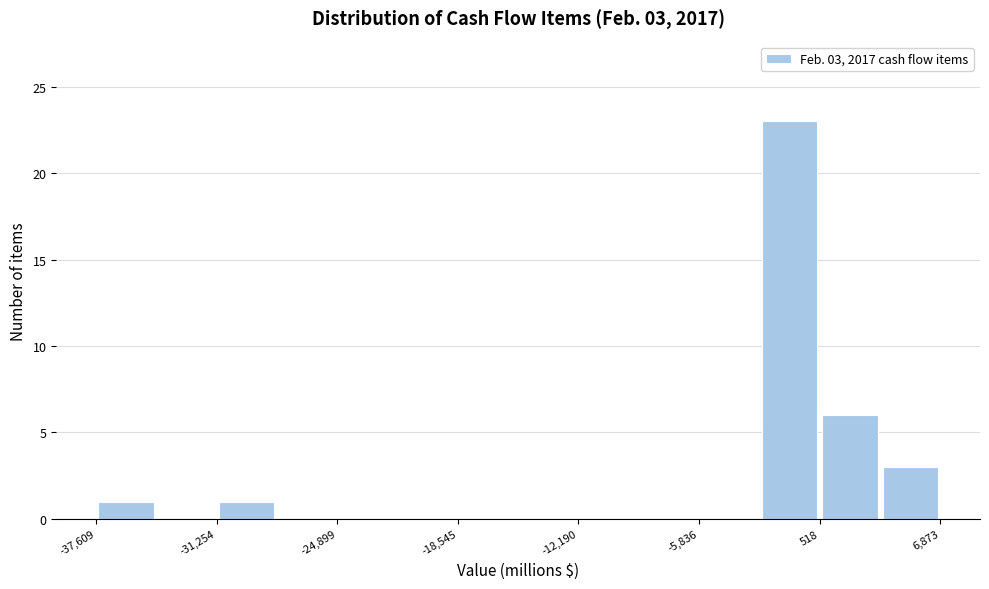

Read against the x-axis, roughly where is the centre of the tallest bar?

-1000